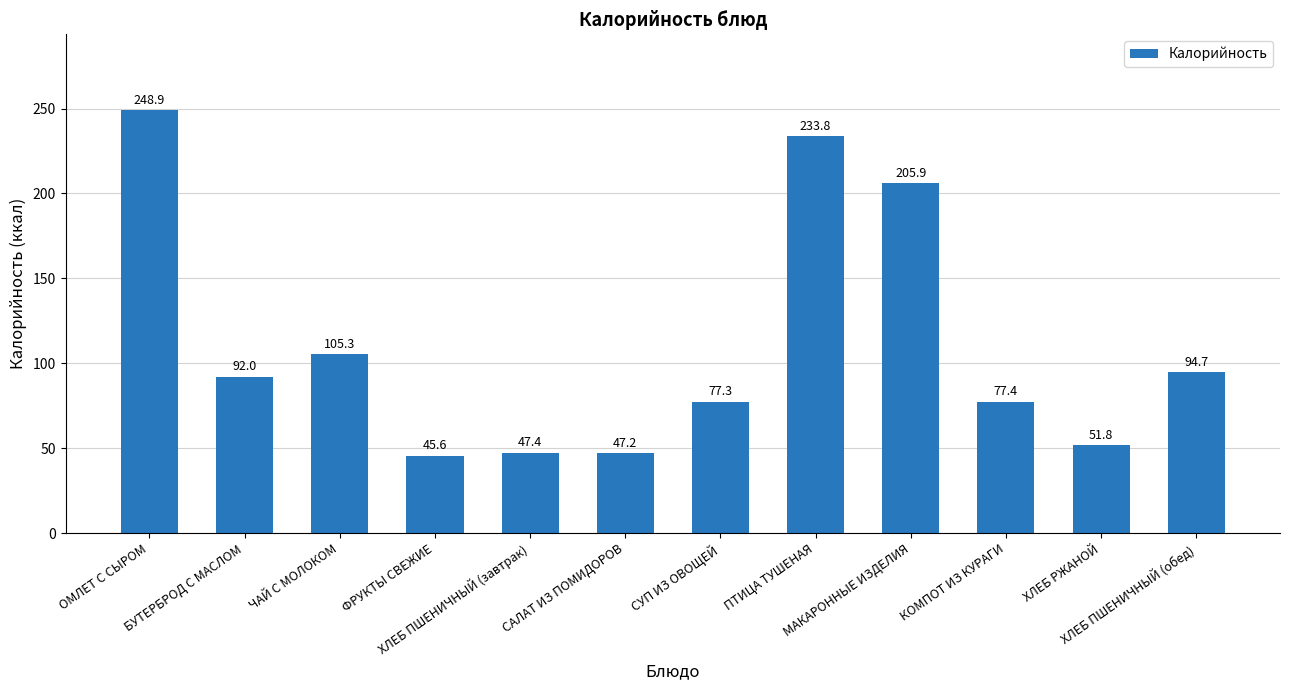

Does the chart contain any negative values?

No